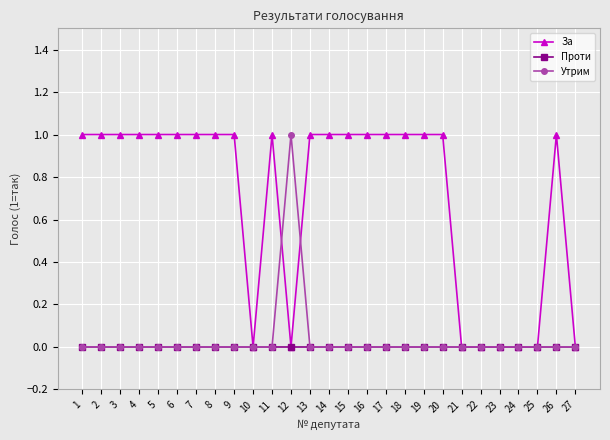

How many categories are shown in the chart?

27